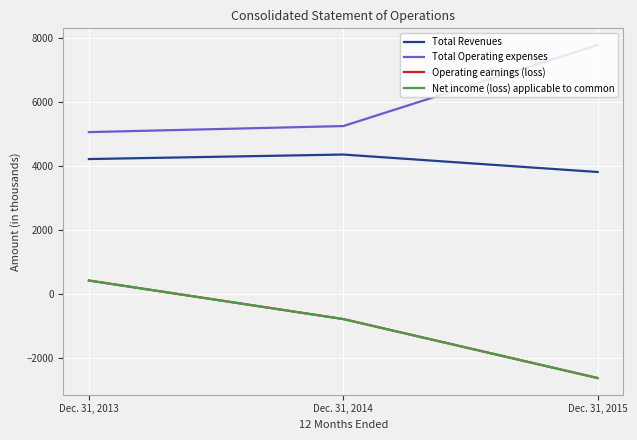

At which category is the sum across all series the highest?

Dec. 31, 2013